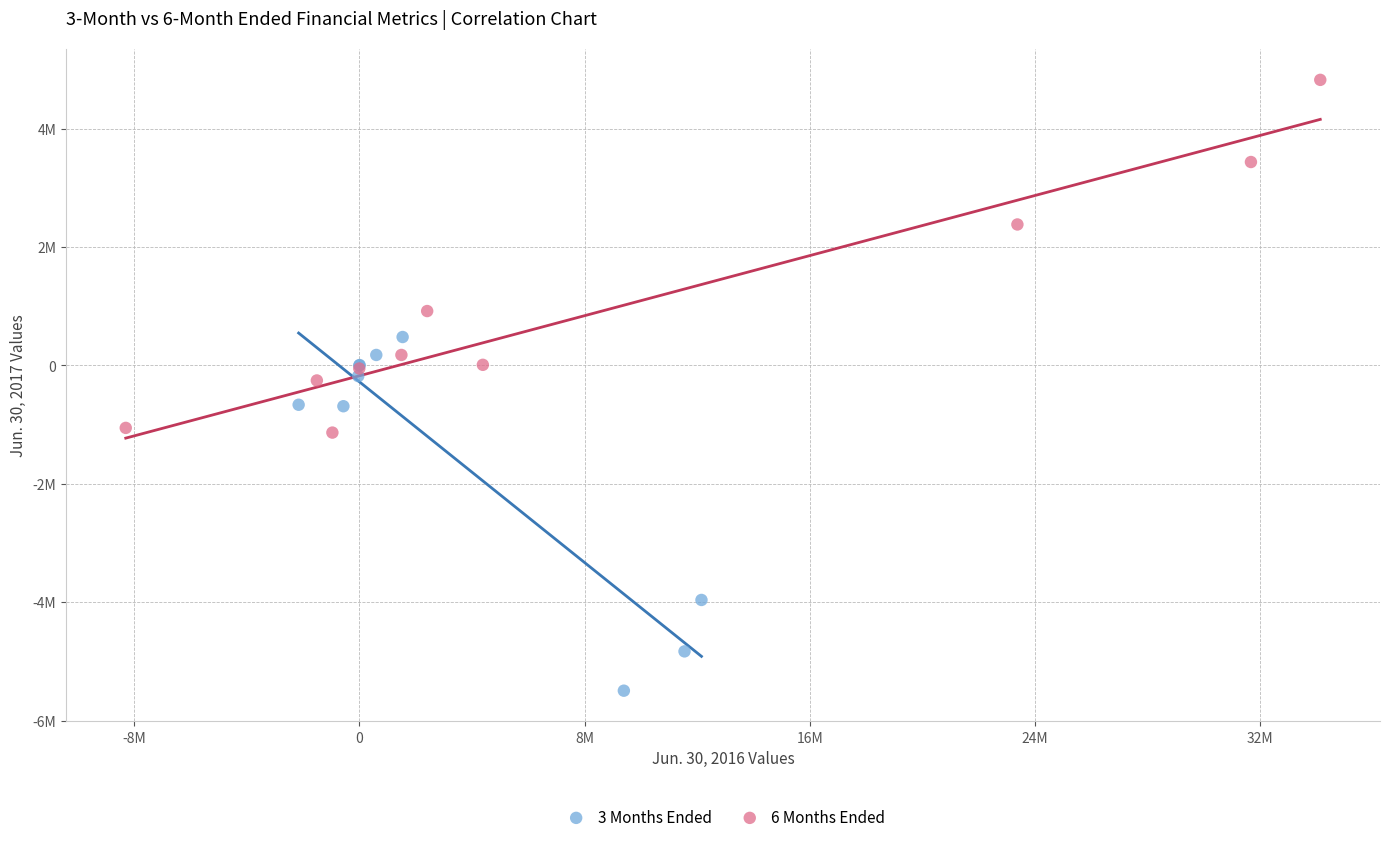

Which series contains the lowest Y value?

3 Months Ended